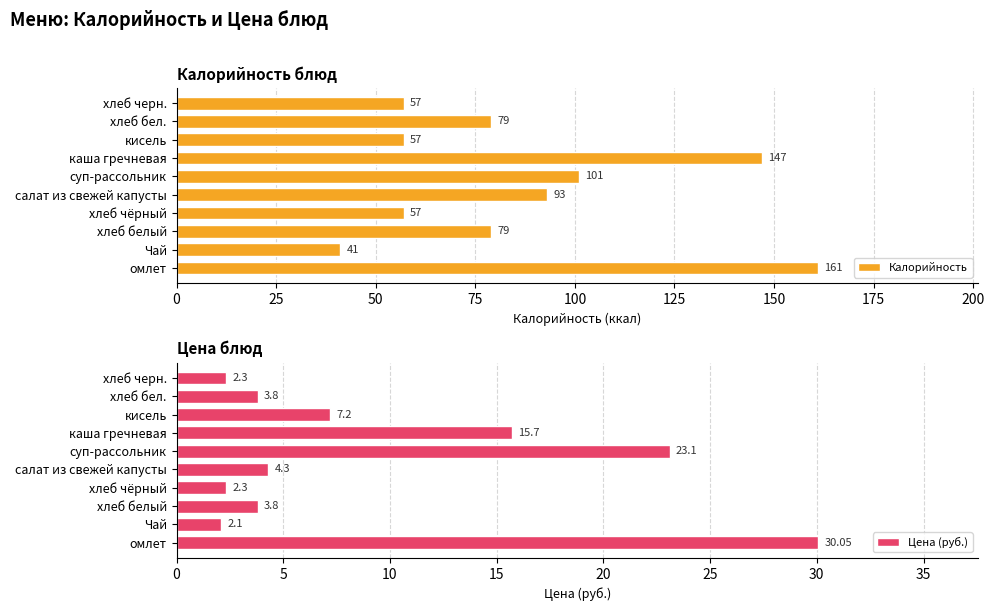

Is it true that Цена (руб.) equals 3.5 at кисель?

False